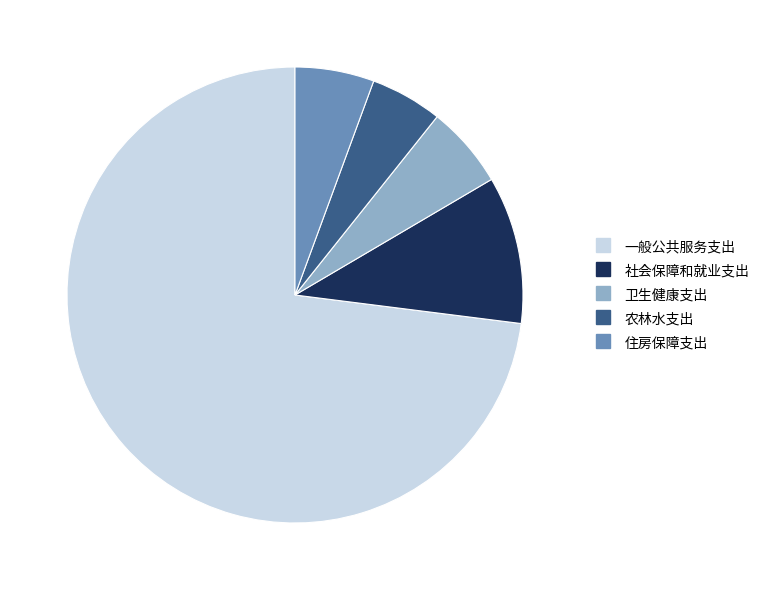

True or false: 社会保障和就业支出 accounts for 10% of the total.

True